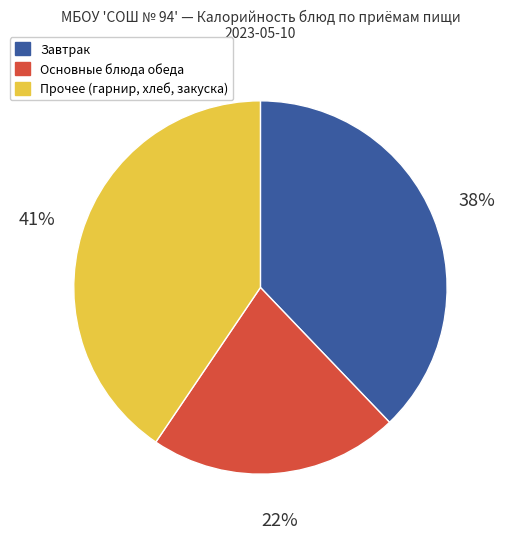

The Основные блюда обеда slice represents 10% of the pie. True or false?

False